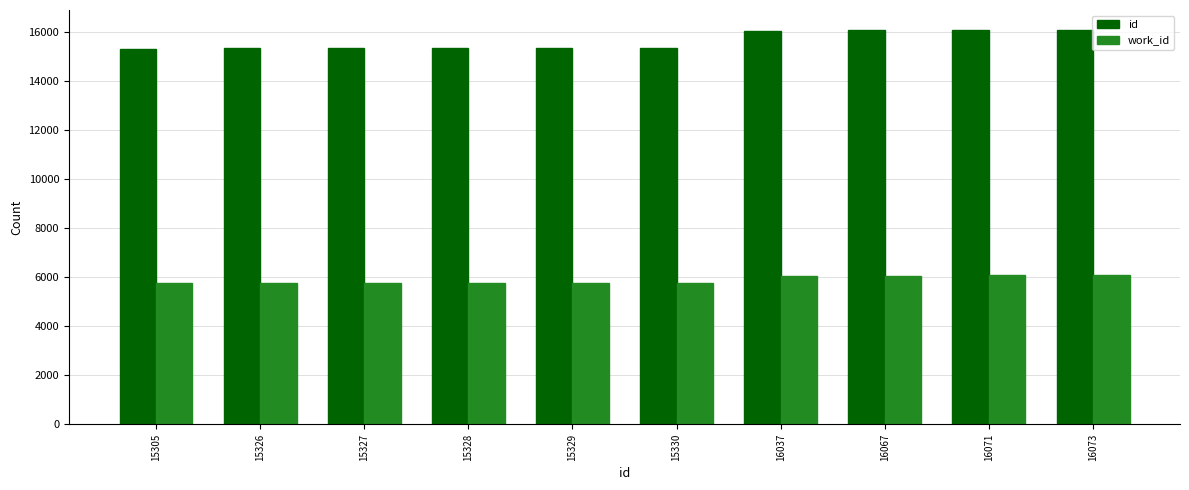

Is it true that work_id equals 6048 at 16067?

True